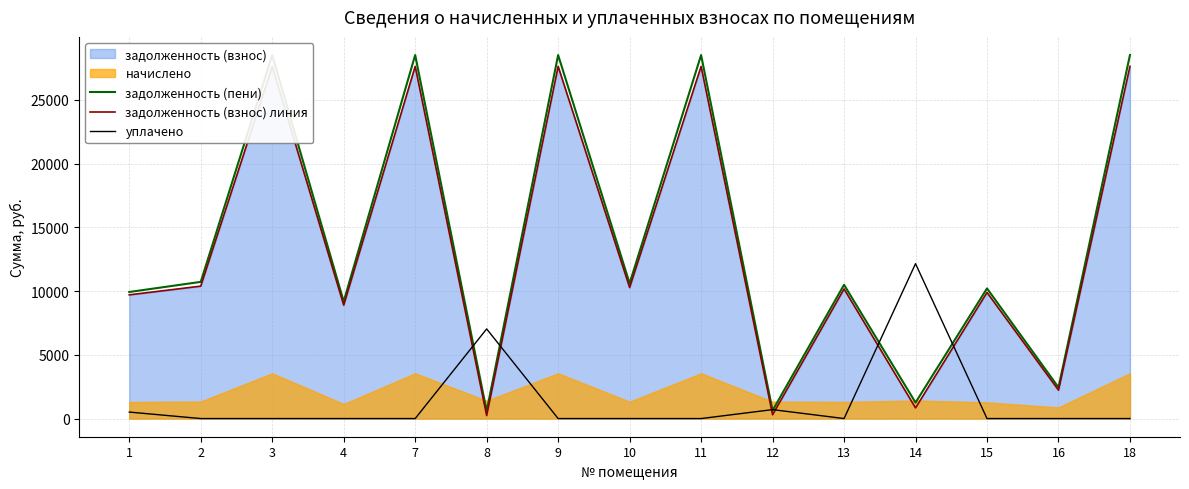

At which category is the sum across all series the highest?

7